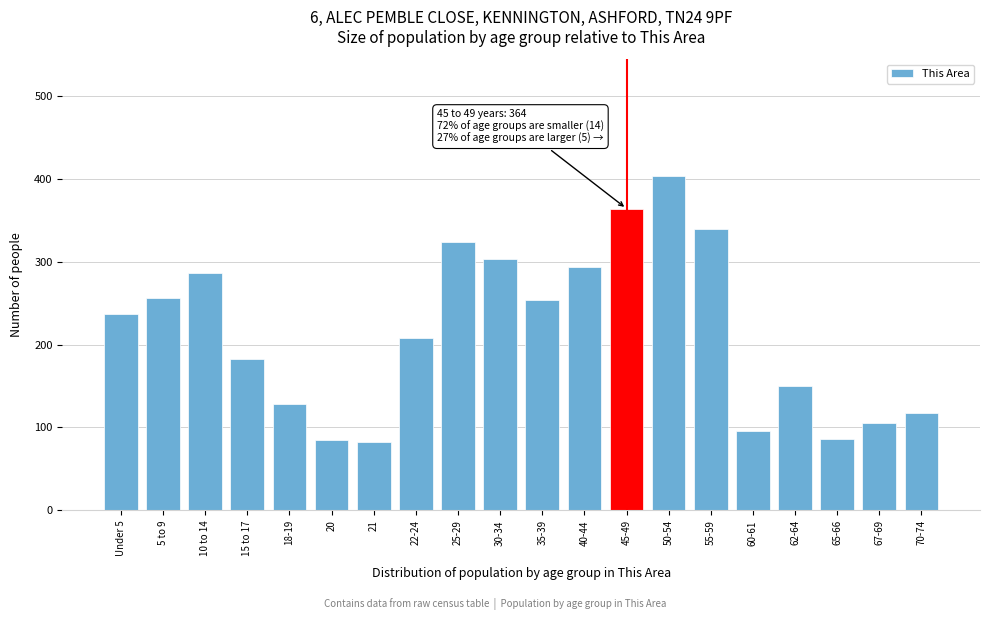

Is it true that the value at 25-29 is 457?

False